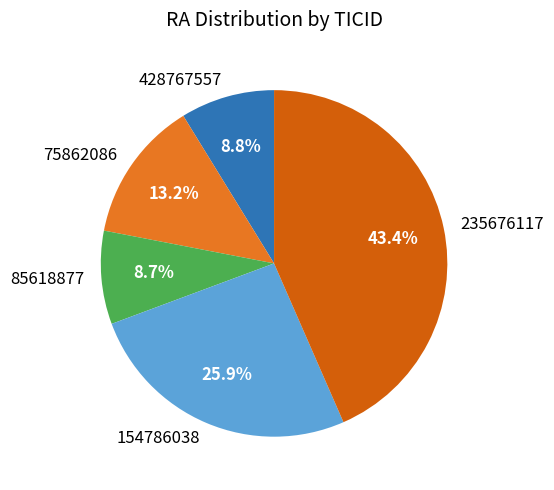

True or false: 428767557 accounts for 20% of the total.

False